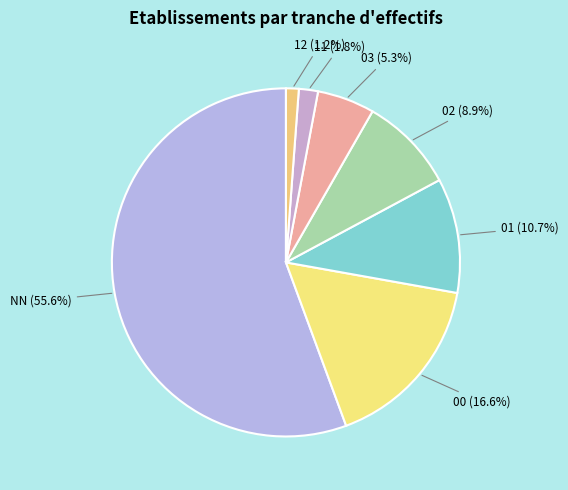

What is the largest slice in the pie chart?

NN